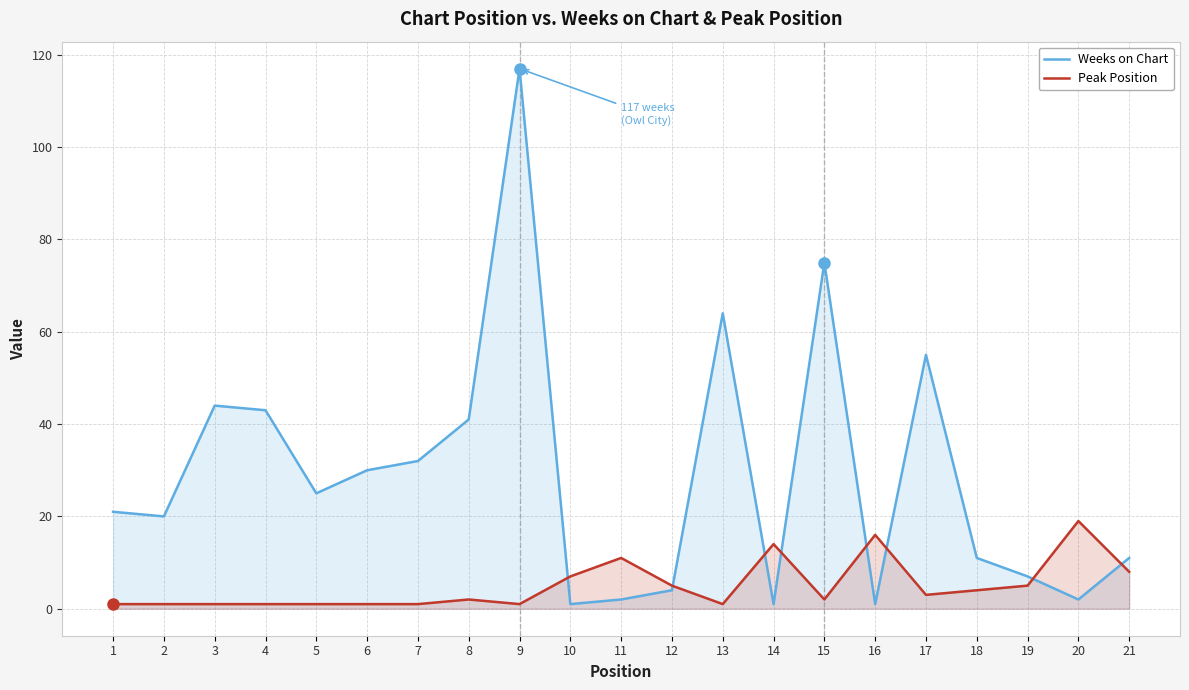

Is the value of Weeks on Chart at 18 greater than the value of Peak Position at 11?

No